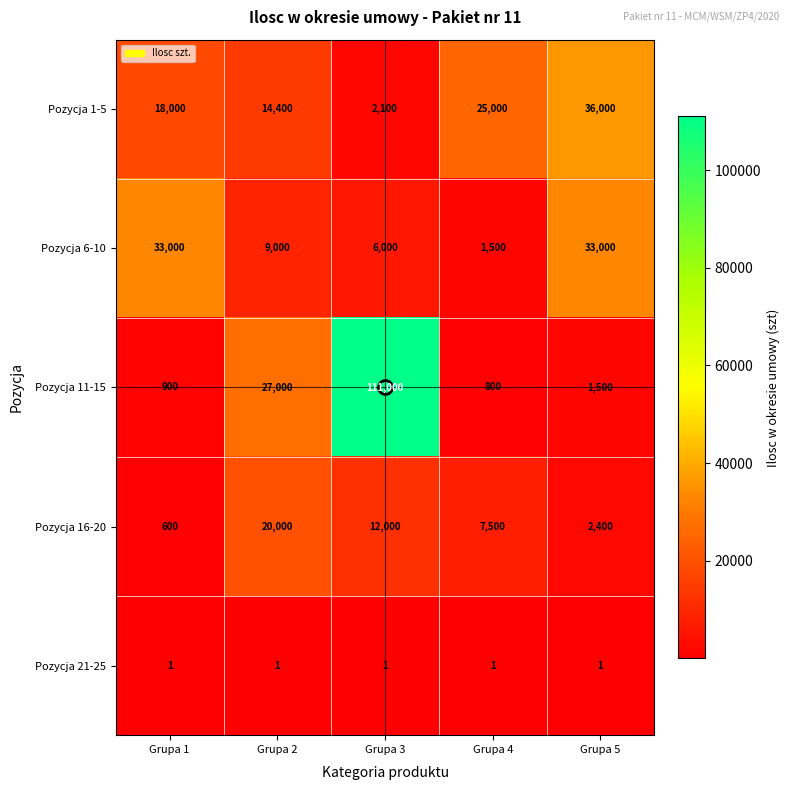

What is the average value of the Pozycja 1-5 series?

19100